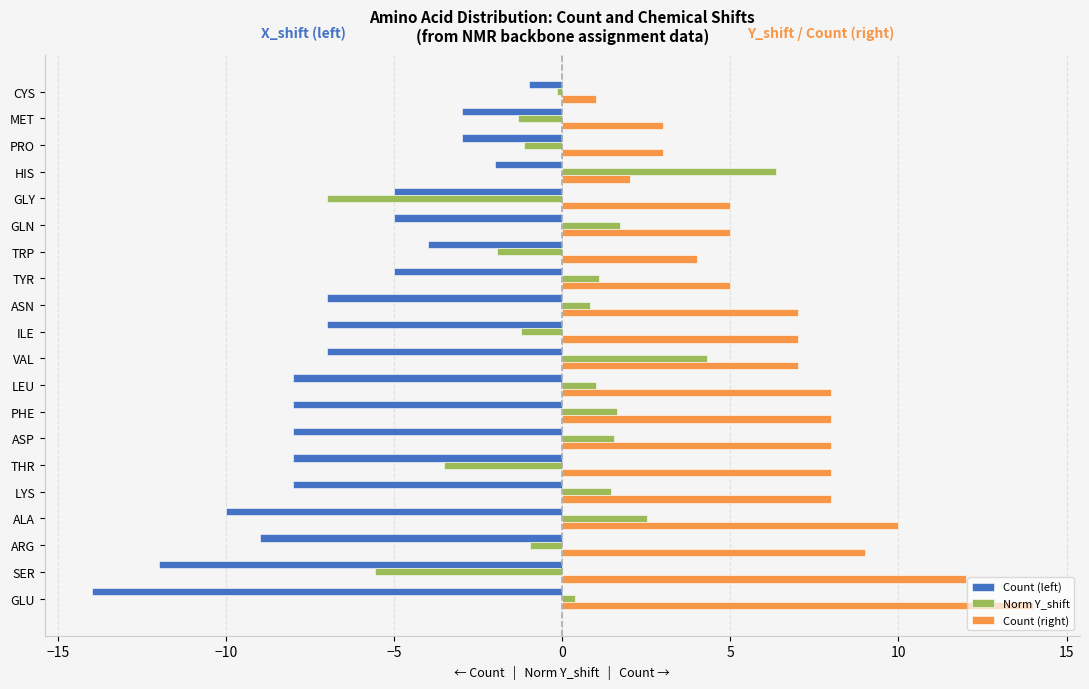

What is the difference between the maximum and second lowest values in the Norm Y_shift series?

11.9